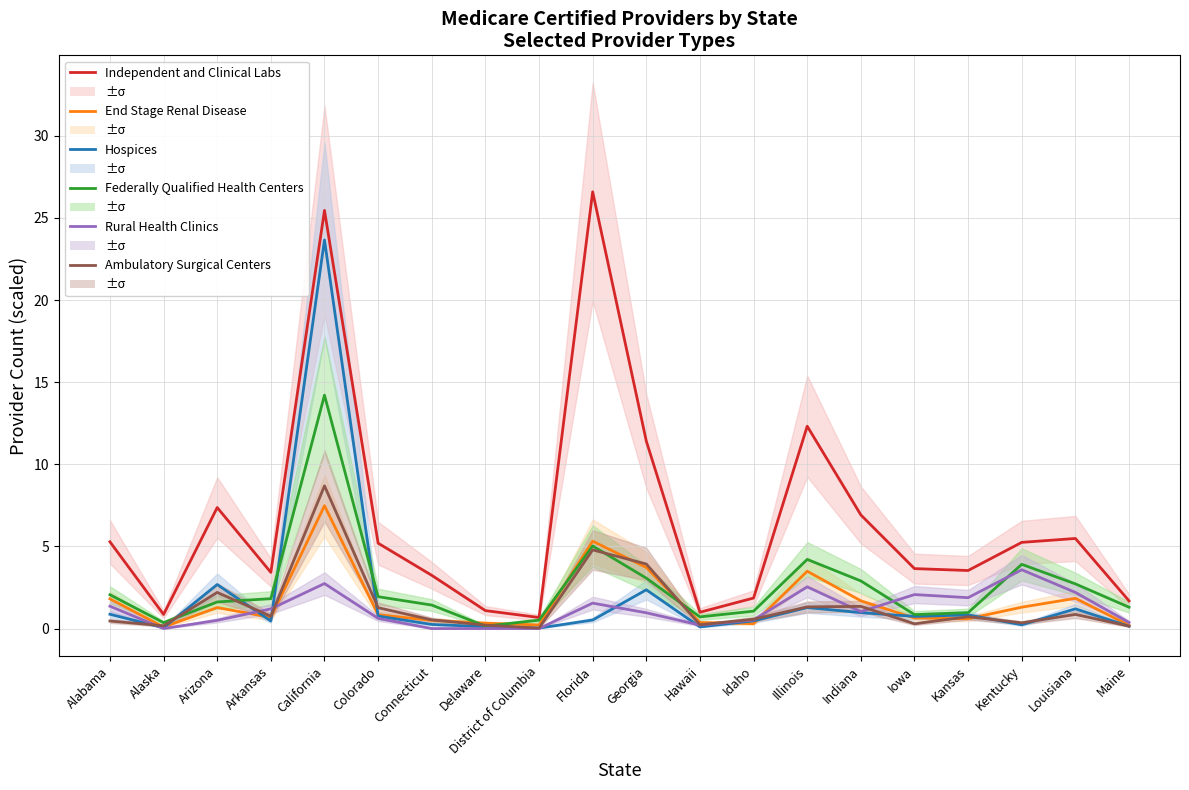

Which series has the largest total across all categories?

Independent and Clinical Labs